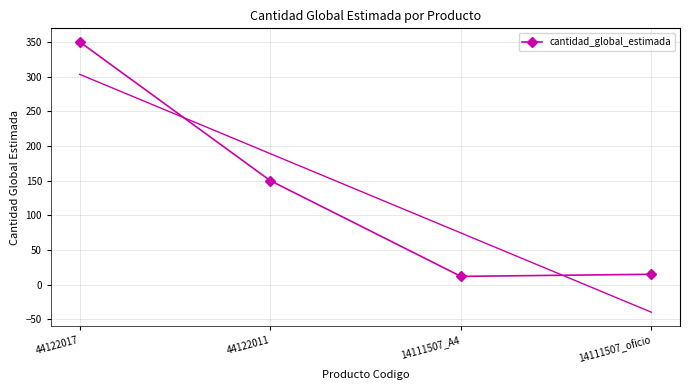

Is it true that the value at 44122017 is 103?

False